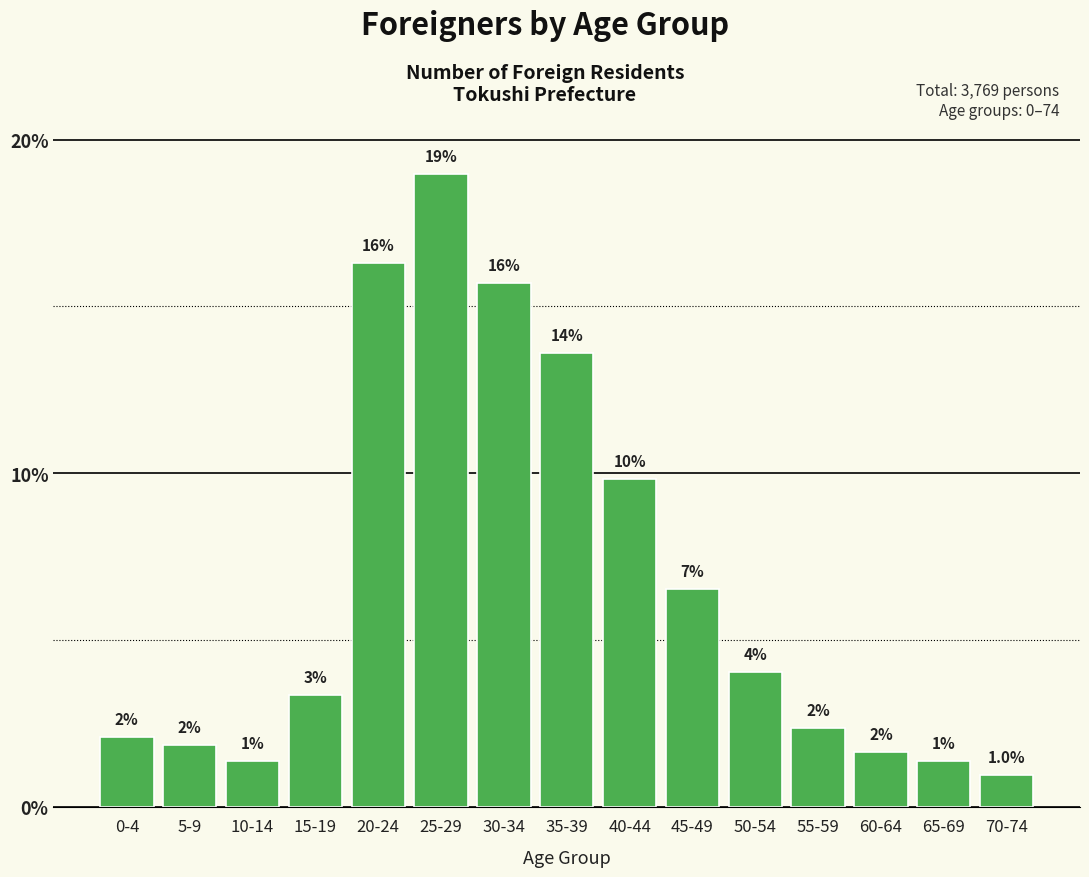

At which label does the data first exceed 3?

15-19